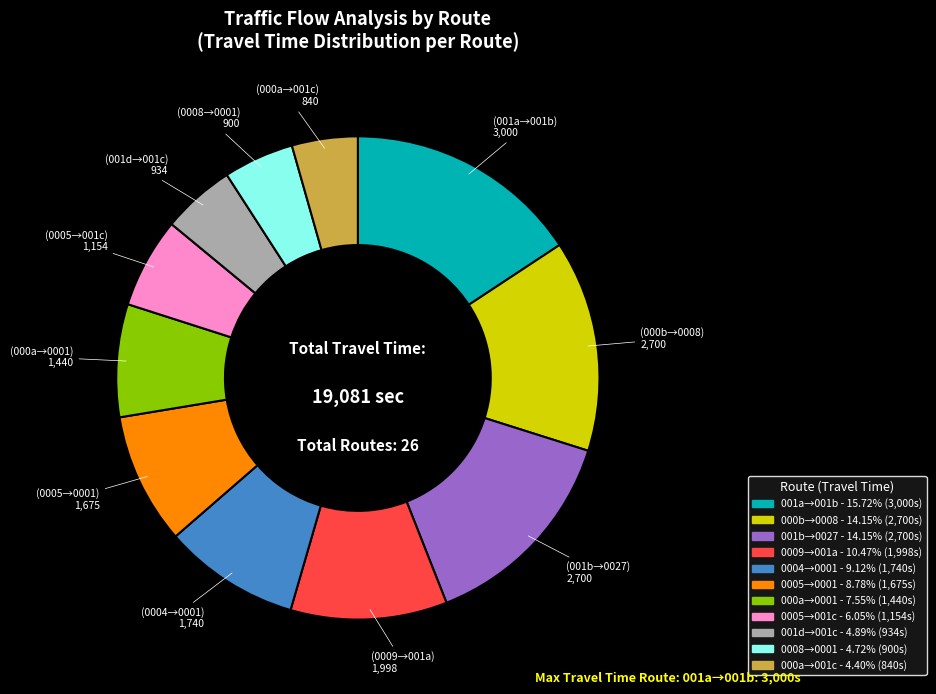

Is there a majority slice in this chart?

No